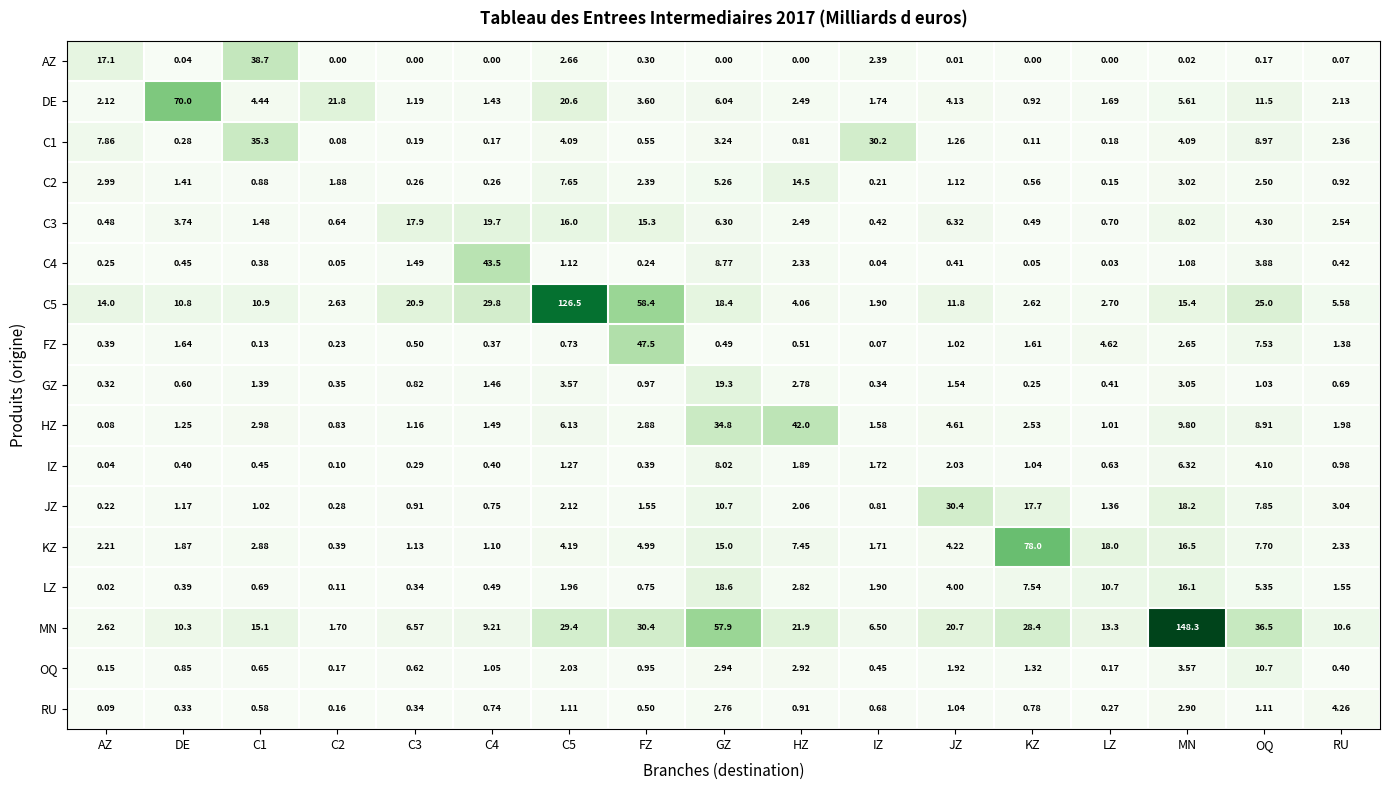

Which series has the largest total across all categories?

MN